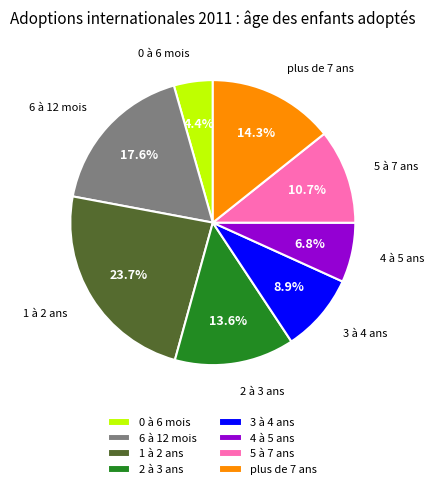

Does any single category account for the majority?

No